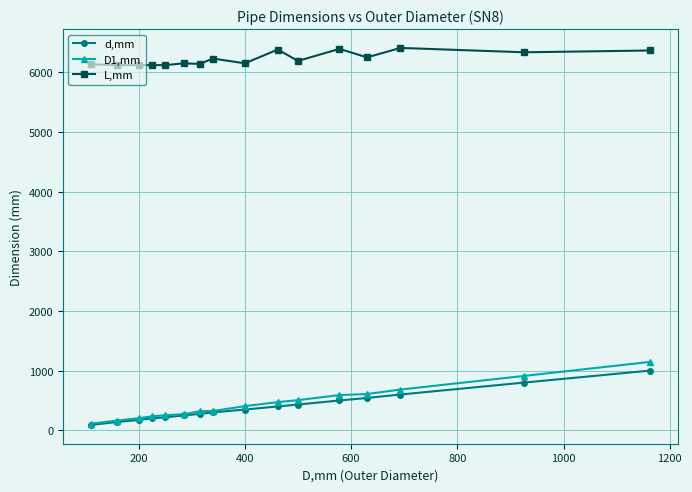

What is the highest value of the D1,mm series?

1145